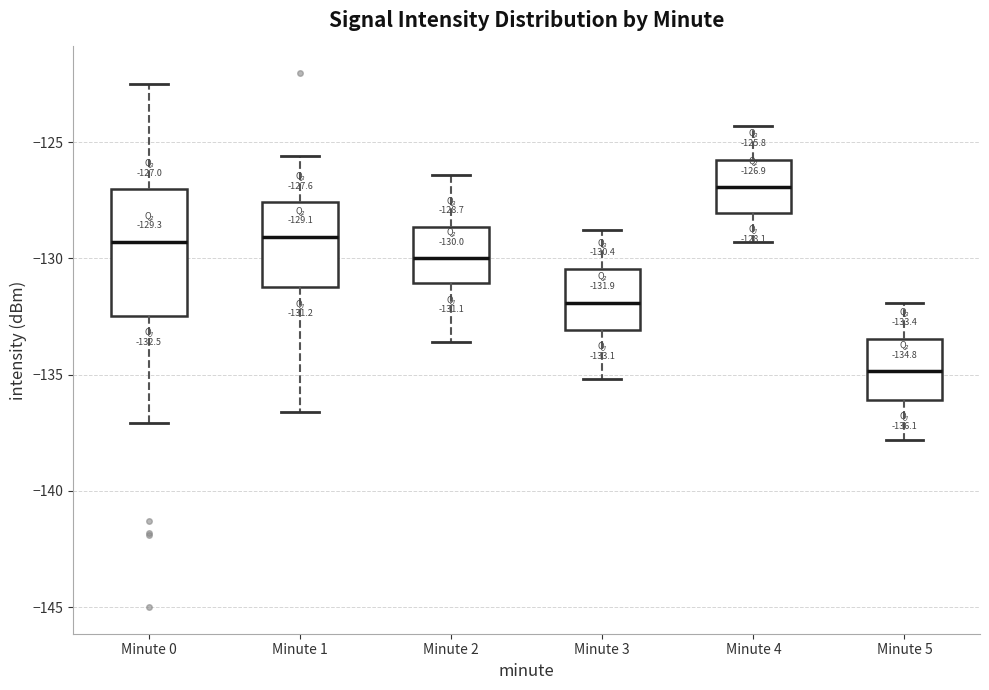

Comparing the boxes themselves (not the whiskers), which one is the tallest?

Minute 0